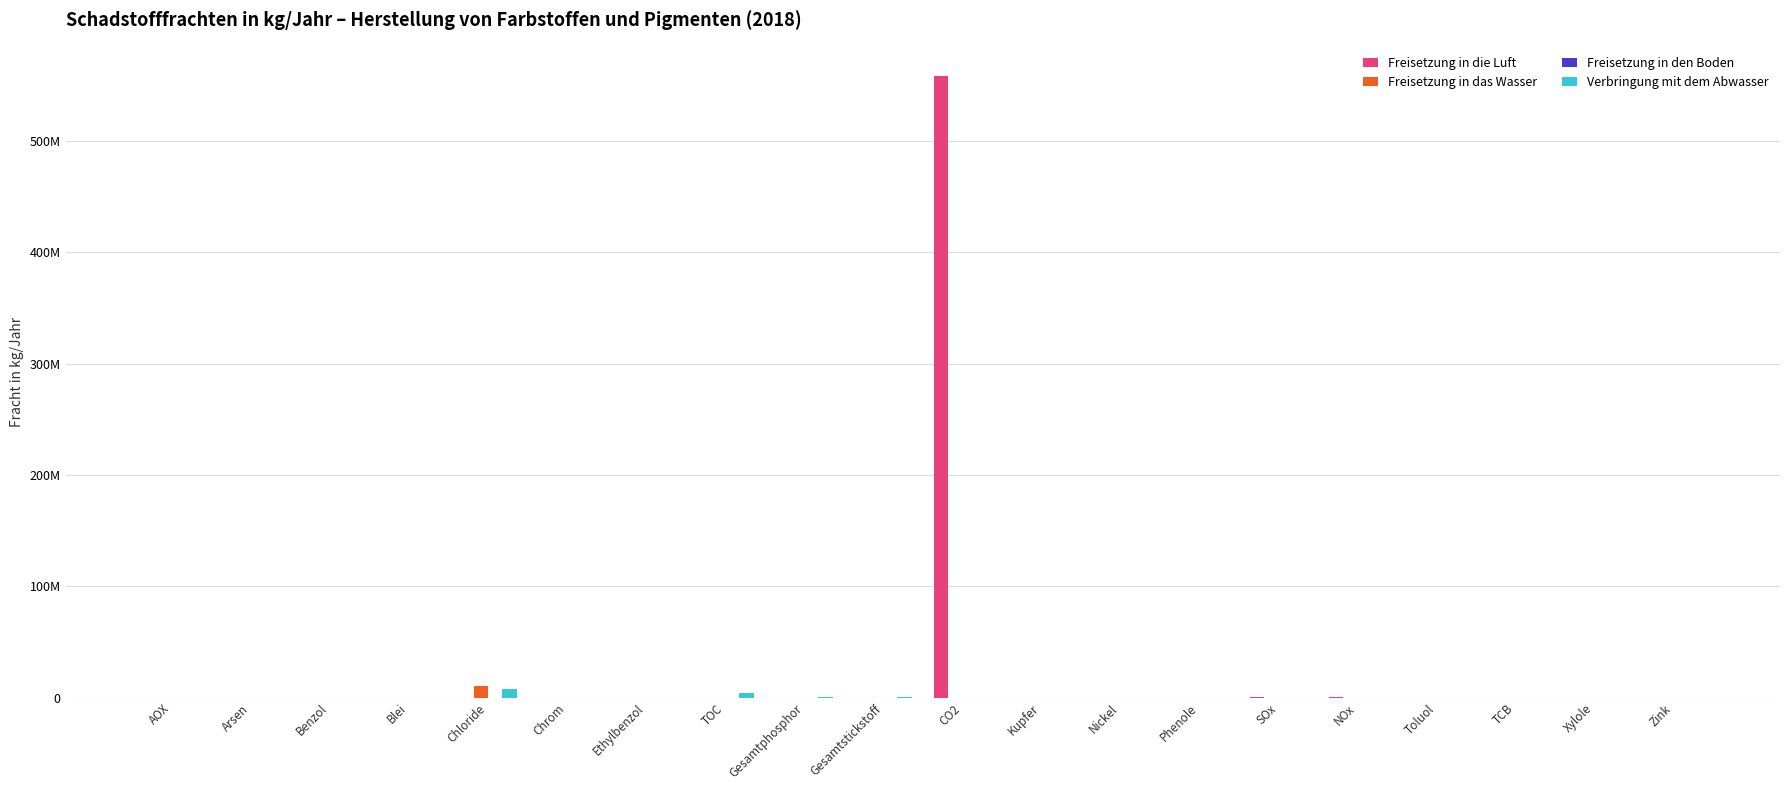

Are the bars grouped side by side (vs. stacked)?

Yes